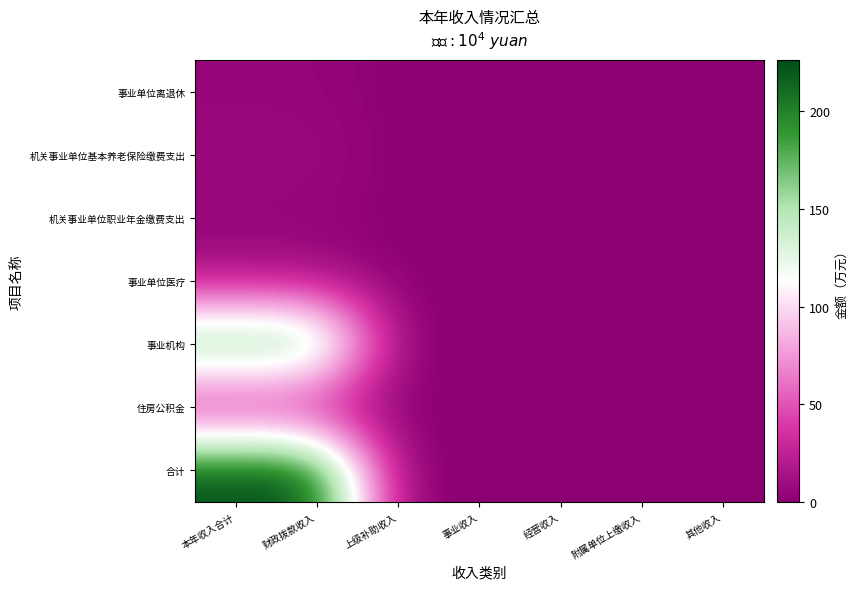

Reading left to right, what are all the values shown in this chart?

事业单位离退休: 本年收入合计=4.9	财政拨款收入=4.9	上级补助收入=0.0	事业收入=0.0	经营收入=0.0	附属单位上缴收入=0.0	其他收入=0.0
机关事业单位基本养老保险缴费支出: 本年收入合计=8.8	财政拨款收入=8.8	上级补助收入=0.0	事业收入=0.0	经营收入=0.0	附属单位上缴收入=0.0	其他收入=0.0
机关事业单位职业年金缴费支出: 本年收入合计=4.4	财政拨款收入=4.4	上级补助收入=0.0	事业收入=0.0	经营收入=0.0	附属单位上缴收入=0.0	其他收入=0.0
事业单位医疗: 本年收入合计=11.9	财政拨款收入=11.9	上级补助收入=0.0	事业收入=0.0	经营收入=0.0	附属单位上缴收入=0.0	其他收入=0.0
事业机构: 本年收入合计=185.3	财政拨款收入=185.1	上级补助收入=0.0	事业收入=0.0	经营收入=0.0	附属单位上缴收入=0.0	其他收入=0.2
住房公积金: 本年收入合计=10.9	财政拨款收入=10.9	上级补助收入=0.0	事业收入=0.0	经营收入=0.0	附属单位上缴收入=0.0	其他收入=0.0
合计: 本年收入合计=226.3	财政拨款收入=226.0	上级补助收入=0.0	事业收入=0.0	经营收入=0.0	附属单位上缴收入=0.0	其他收入=0.2